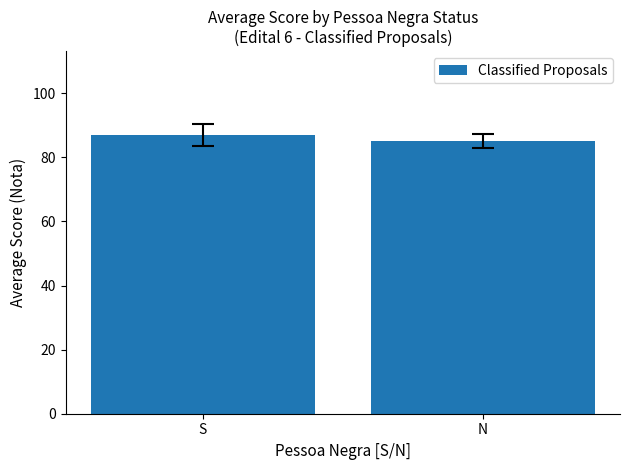

The chart shows a value of 87 at S. True or false?

True